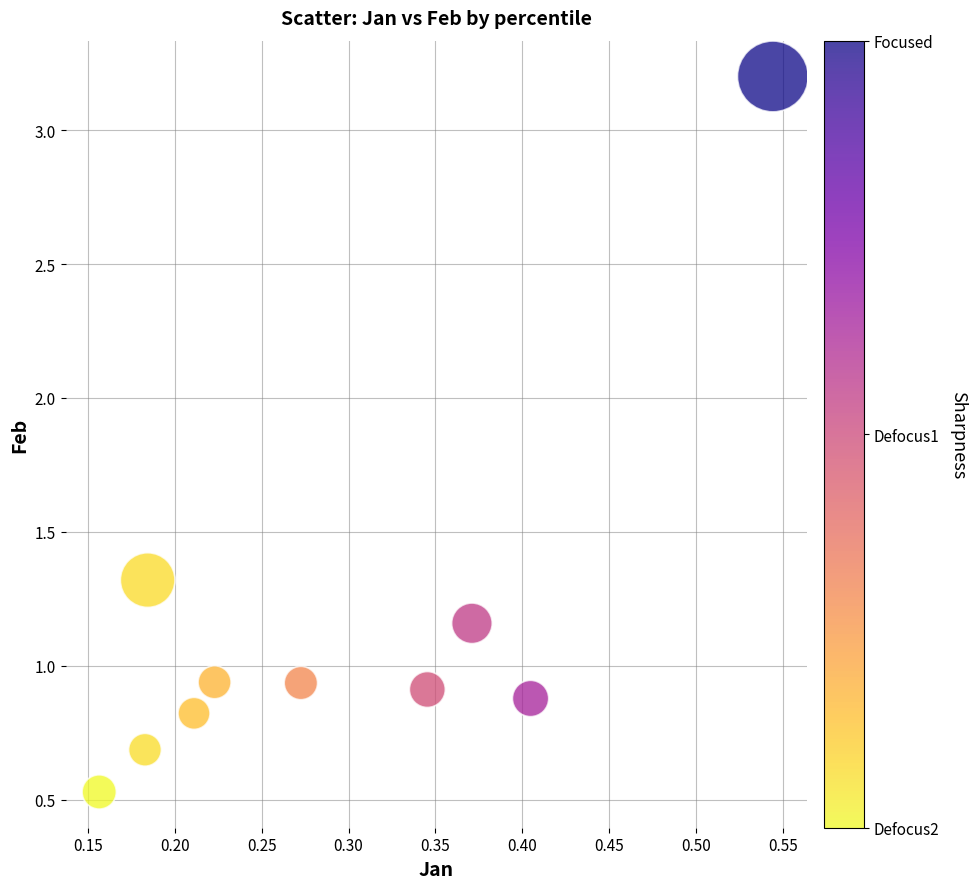

What is the range of Y values (max minus min)?

2.7